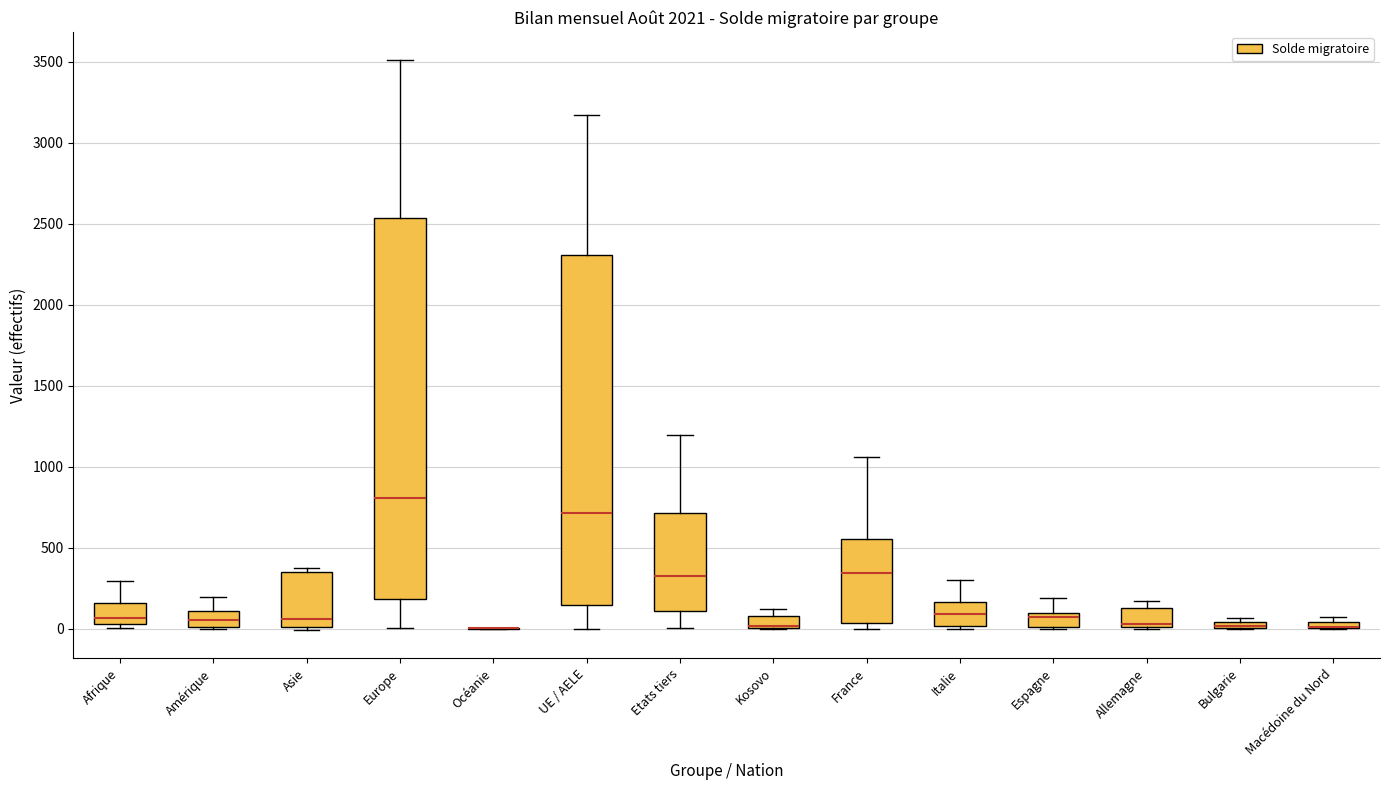

Where is the lower edge of the box for Italie on the y-axis? The values are not printed on the chart, so give them approximately, as read against the axis.

0